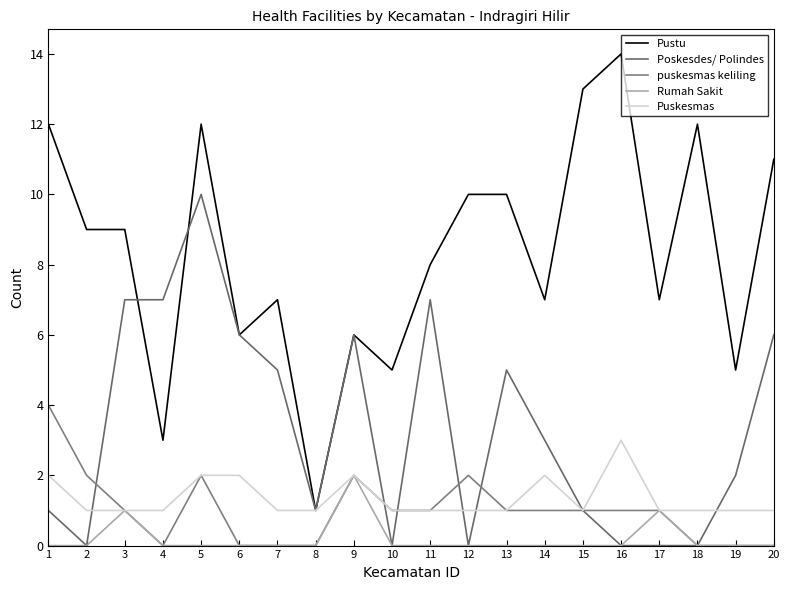

At 9, list the series in order from largest to smallest.

Pustu, Poskesdes/ Polindes, puskesmas keliling, Rumah Sakit, Puskesmas